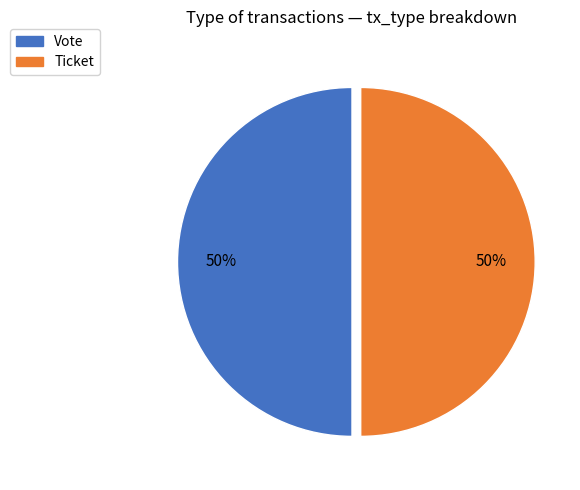

What is the ratio of the value at Ticket to the value at Vote?

1.0